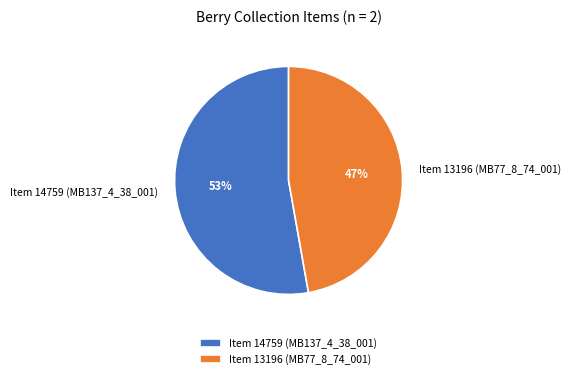

Does Item 13196 (MB77_8_74_001) represent more than half of the total?

No